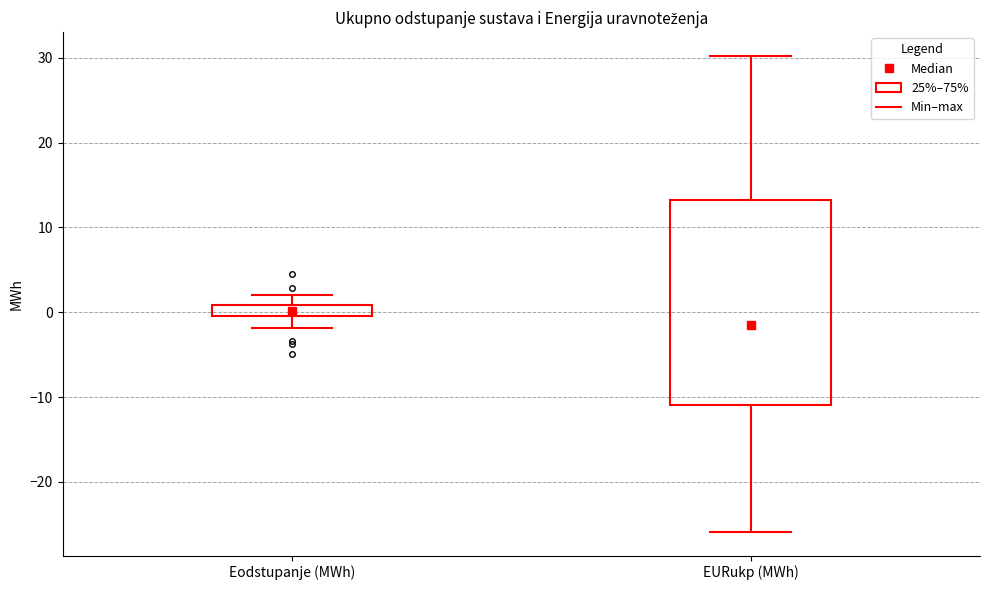

Which box has the highest median line?

Eodstupanje (MWh)